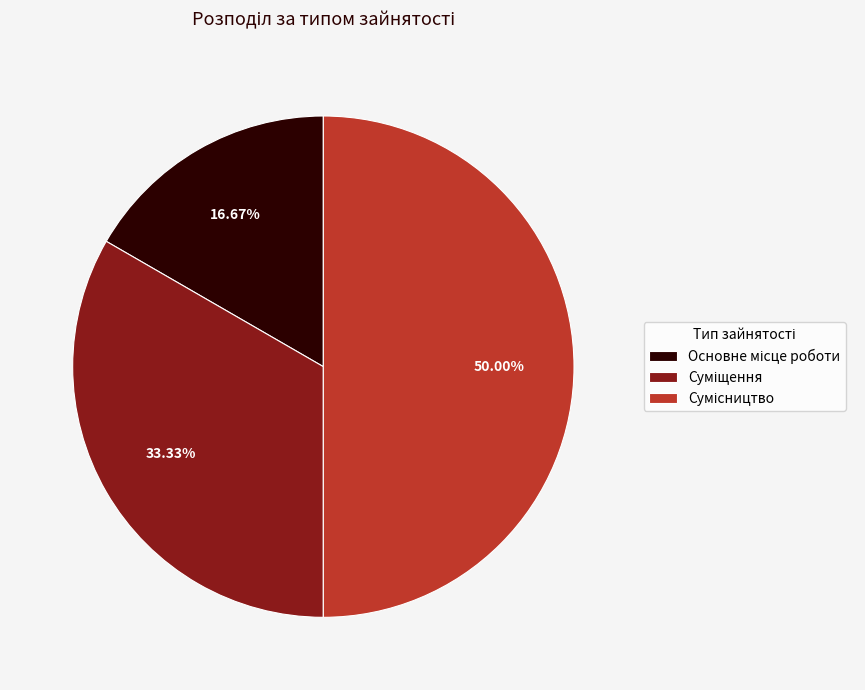

How many slices are in this pie chart?

3